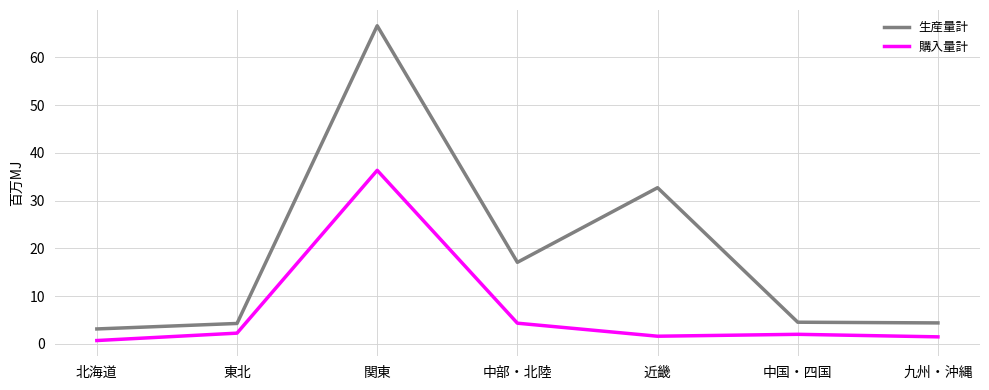

Does the chart display data point markers on the line(s)?

No